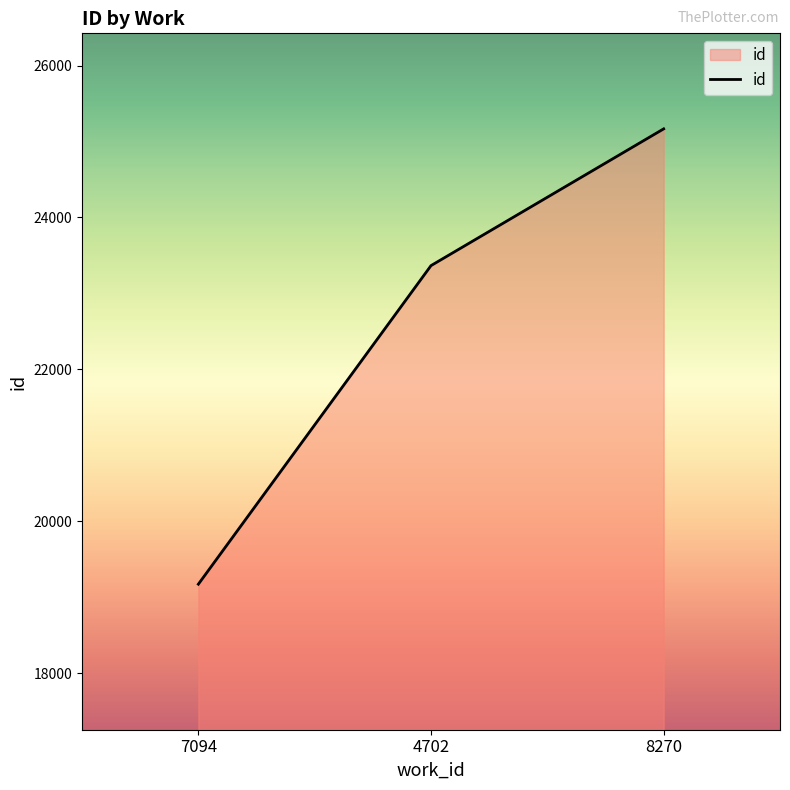

What position from the left is 8270?

3